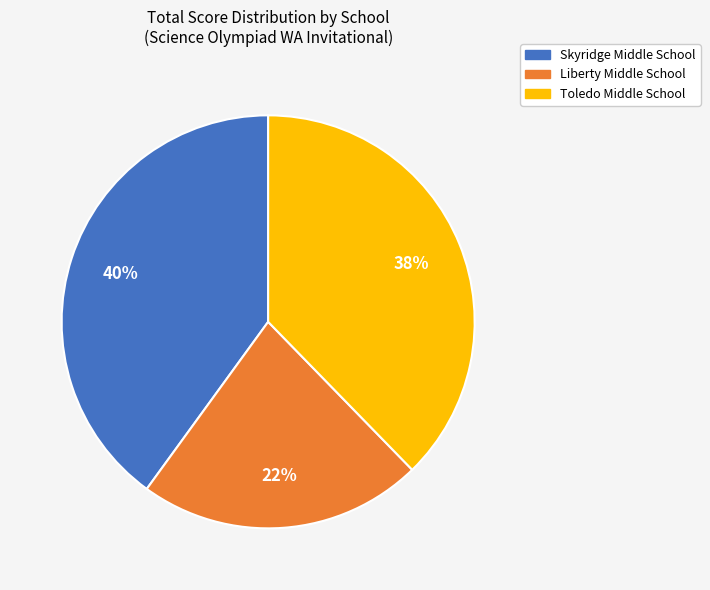

To the nearest percent, what is the difference between the largest and smallest slice percentages?

18%